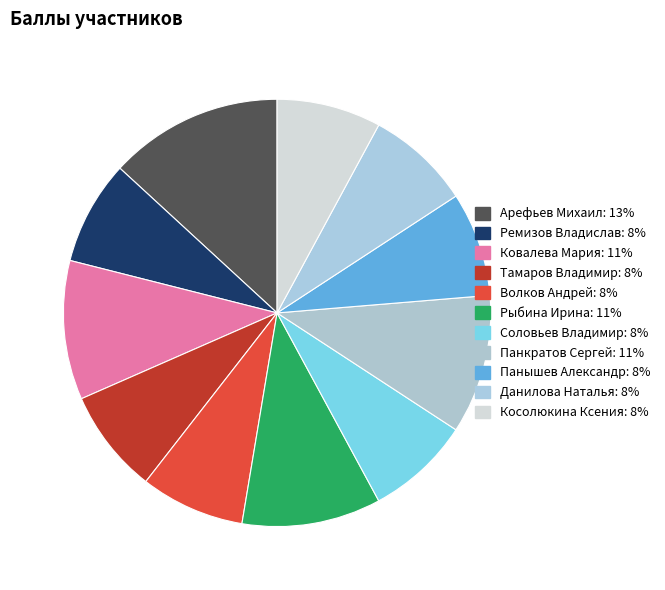

What portion of the pie excludes Панкратов Сергей?

89.5%